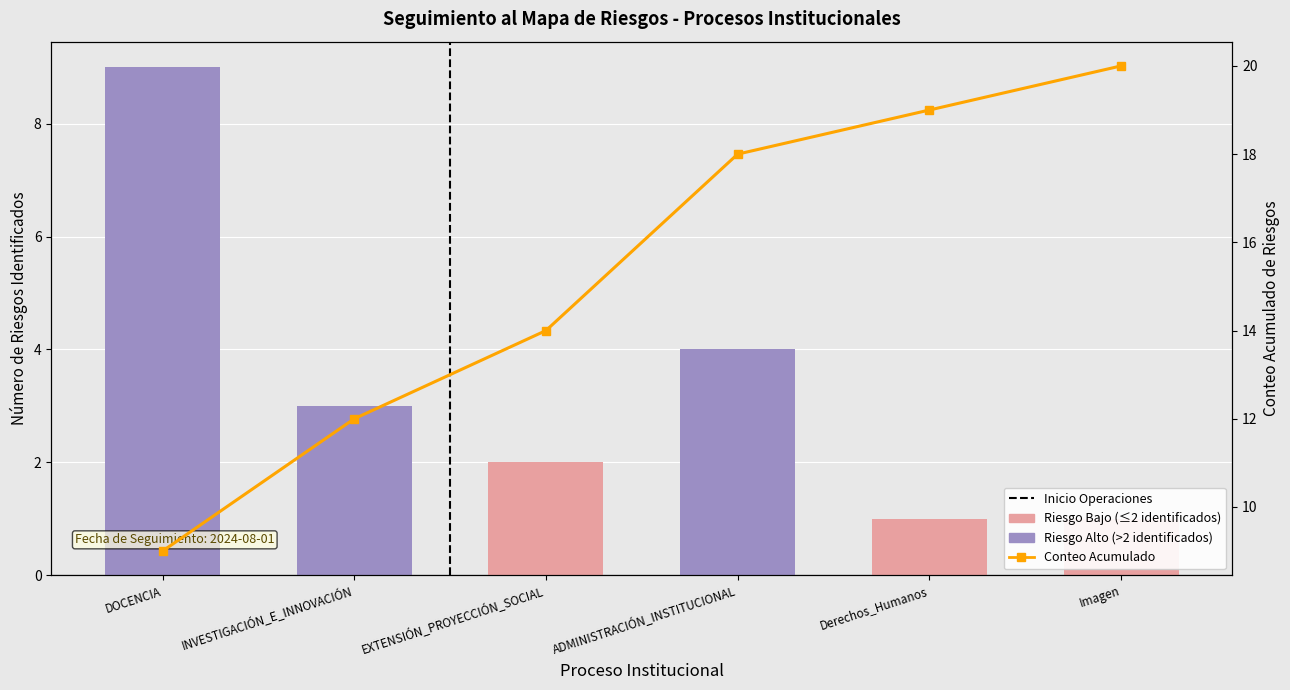

Where does the Cumulative Risk Count series first go above 18?

Derechos_Humanos